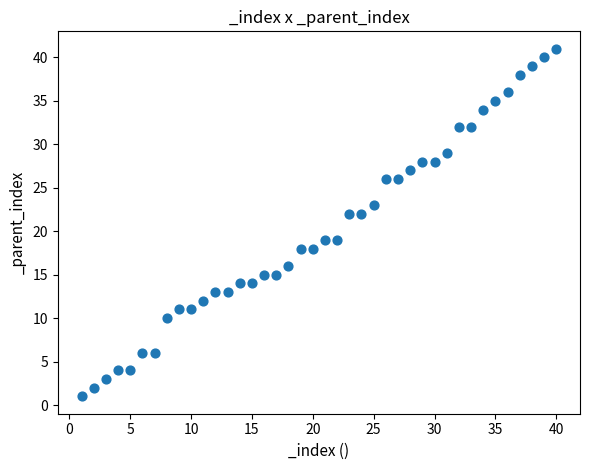

What is the range of X values (max minus min)?

39